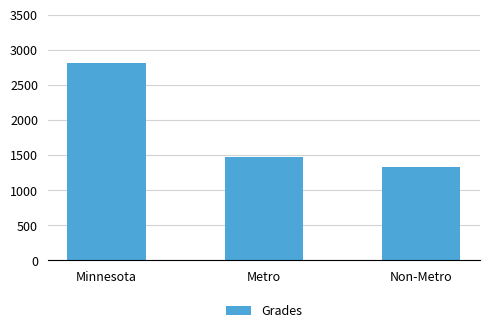

Which category has the highest value across all series?

Minnesota